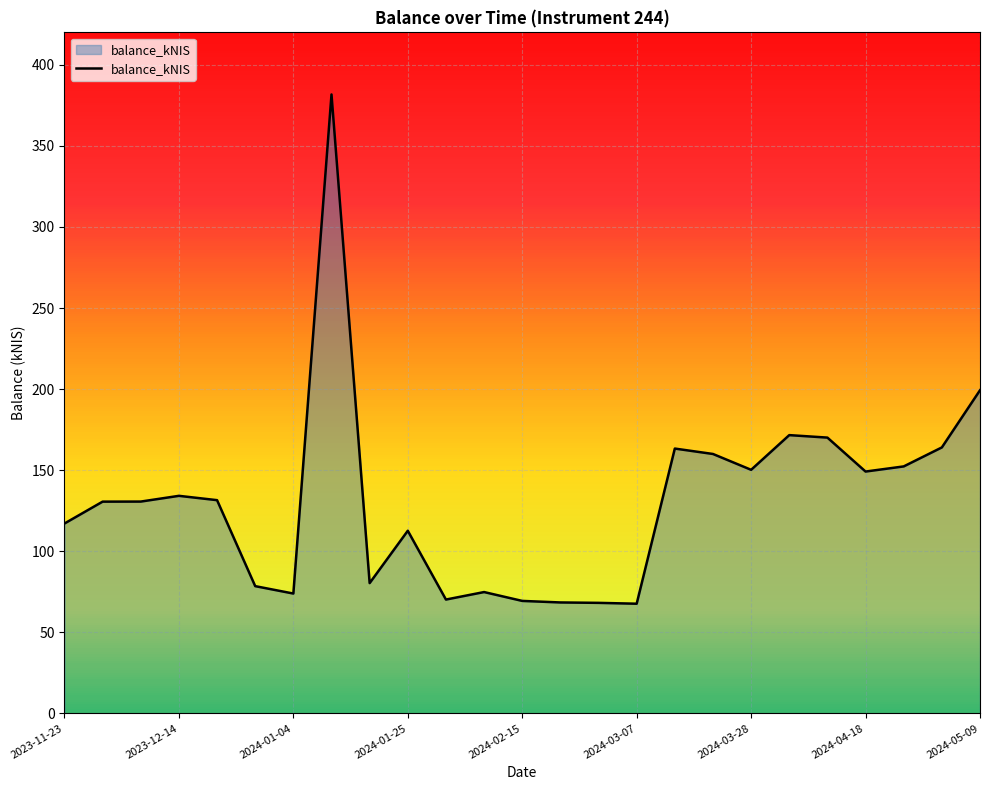

What is the smallest value displayed?

67.7